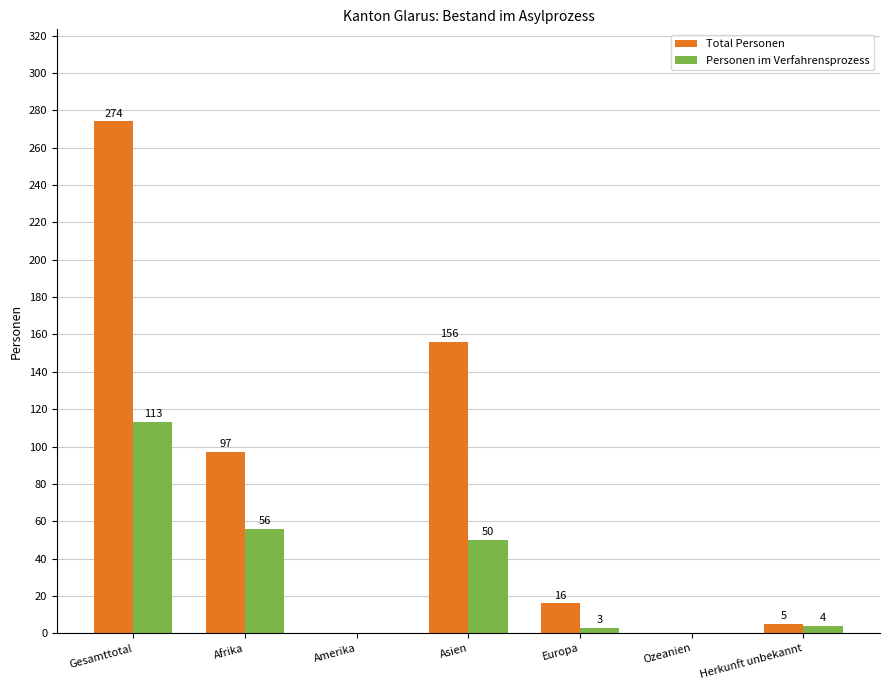

What are all the series names shown in the legend?

Total Personen, Personen im Verfahrensprozess